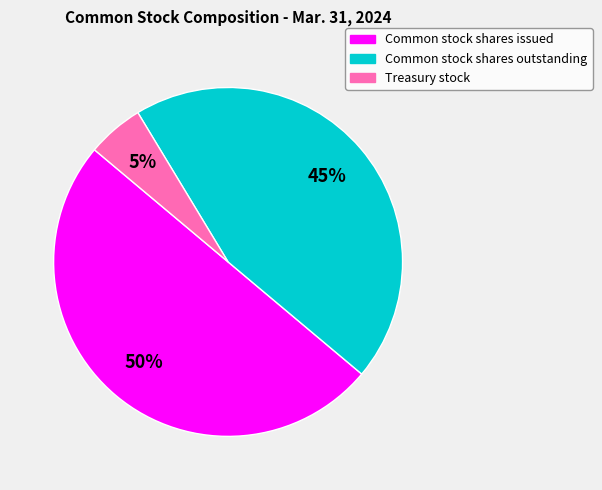

What is the smallest slice in the pie chart?

Treasury stock